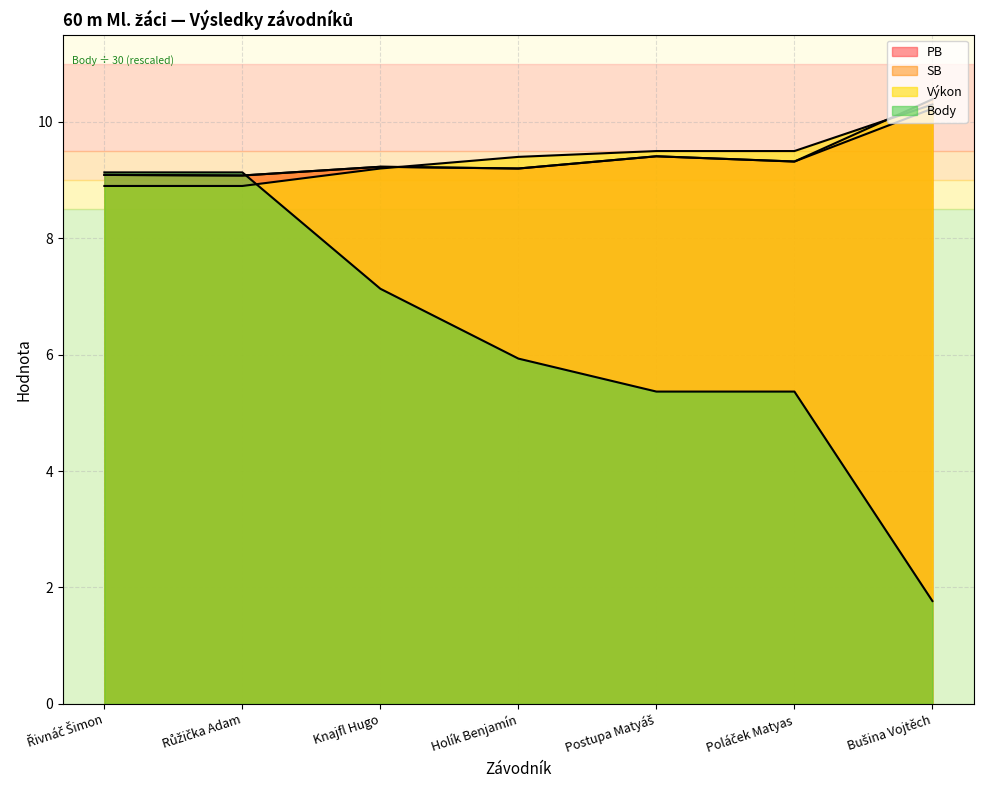

What position from the left is Řivnáč Šimon?

1